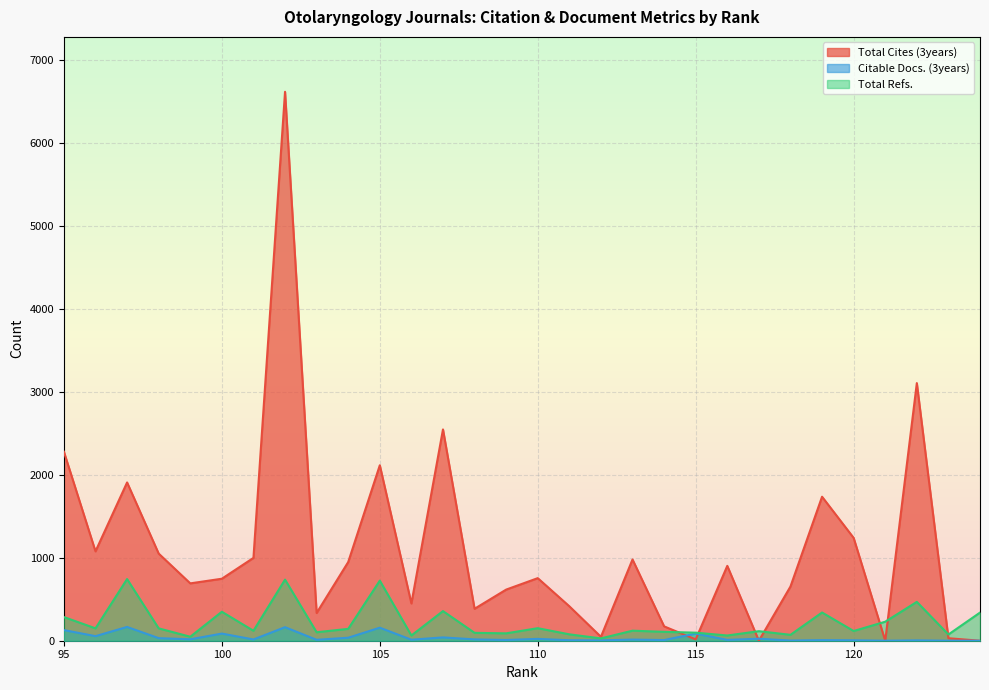

How many data points in Total Cites (3years) are above 754?

14